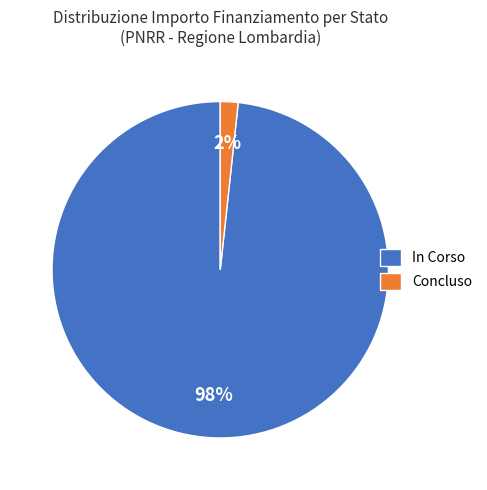

Do In Corso and Concluso together represent more than half of the pie?

Yes